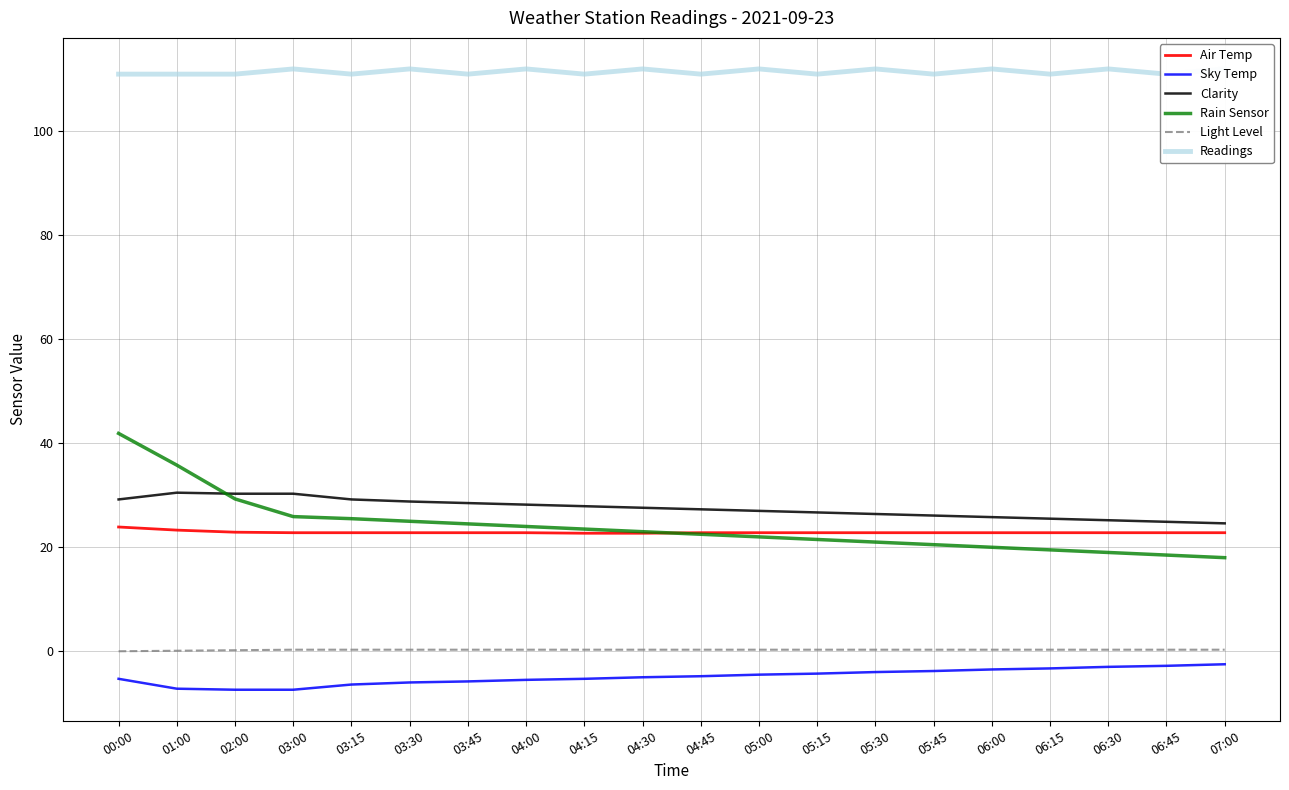

What position from the right is 04:00?

13